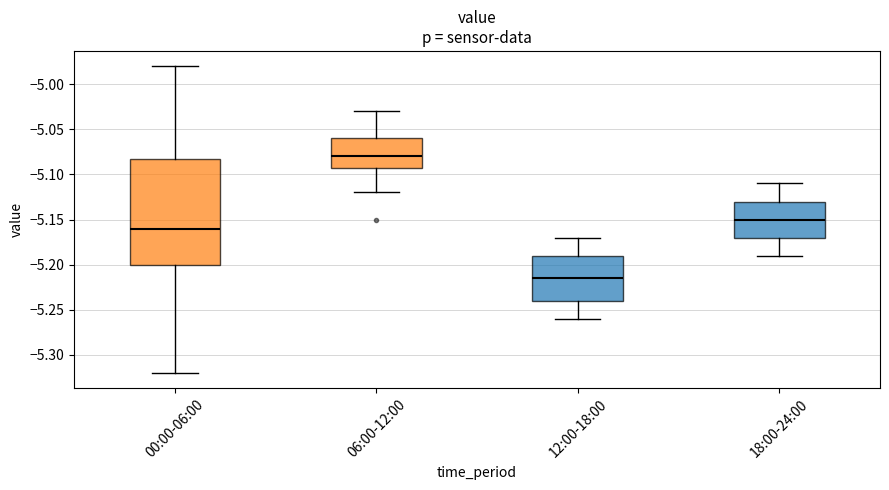

Where does the lower whisker of the box for 06:00-12:00 end on the y-axis? The values are not printed on the chart, so give them approximately, as read against the axis.

-5.120